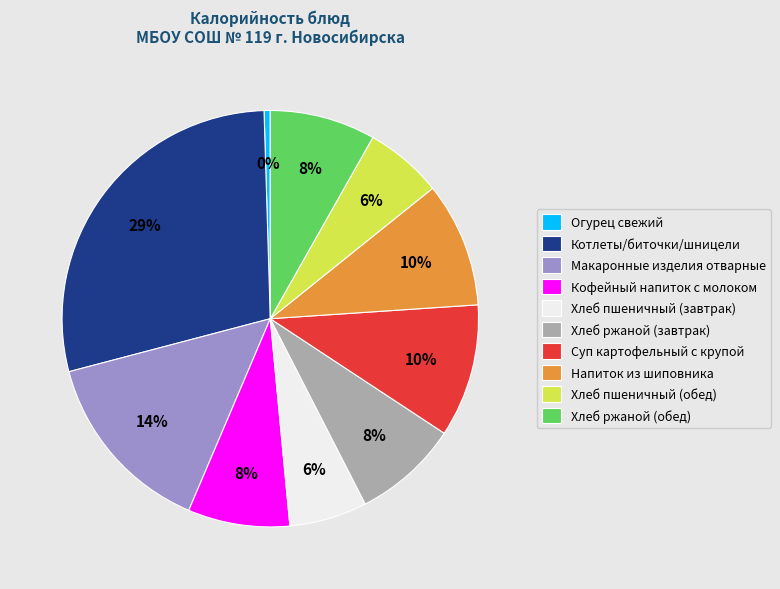

To the nearest percent, what is the average slice percentage?

10%